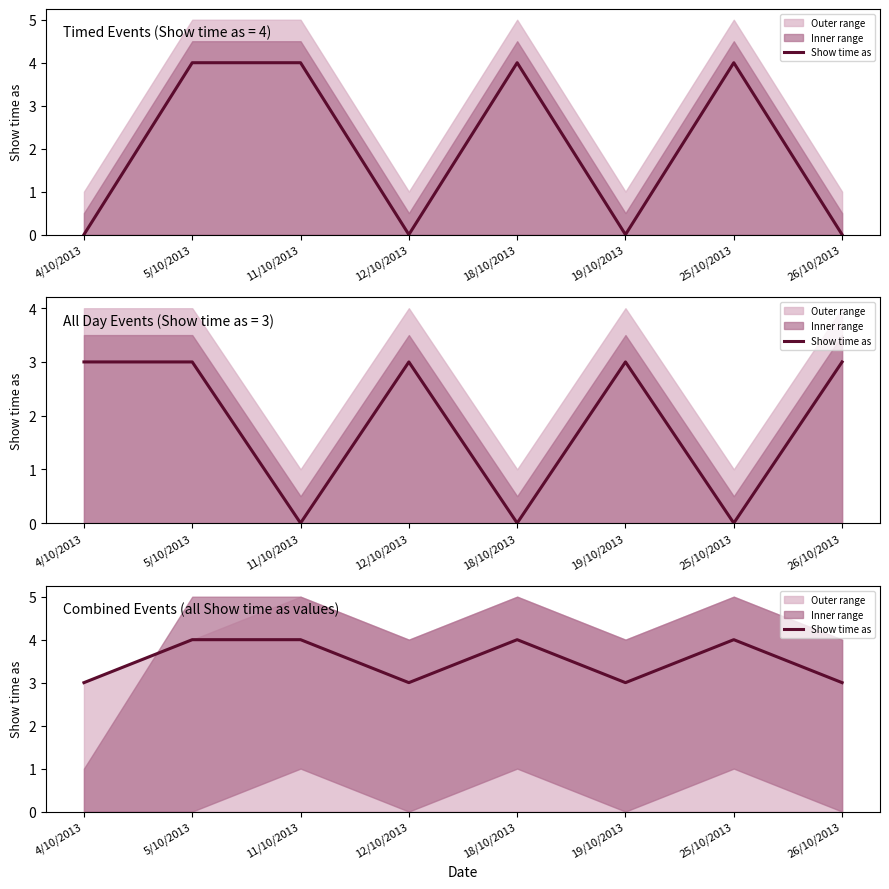

What is the label of the 4th point from the left?

12/10/2013